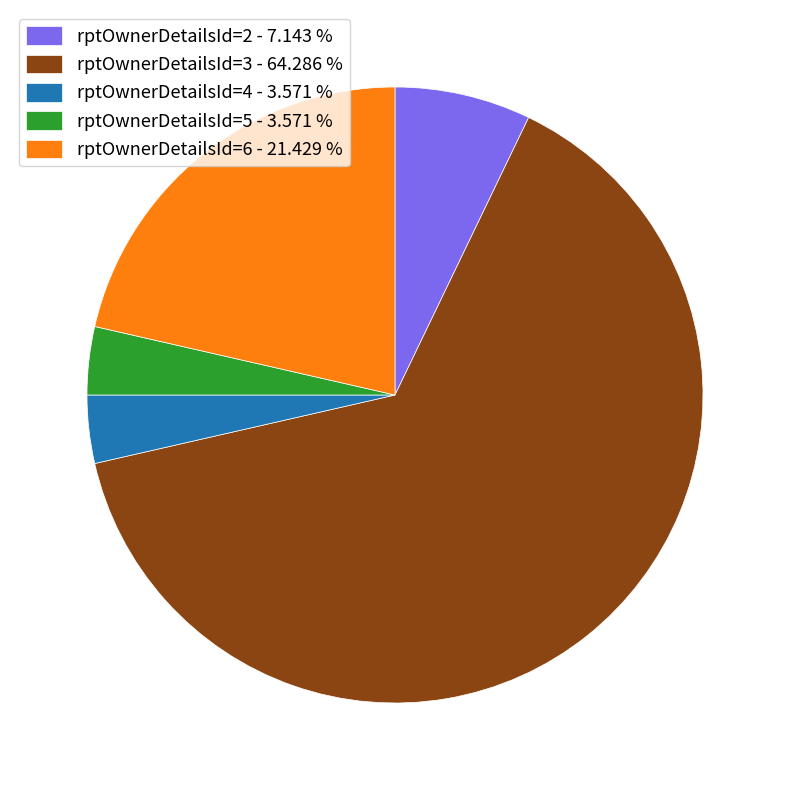

Does rptOwnerDetailsId=6 - 21.429 % represent more than half of the total?

No